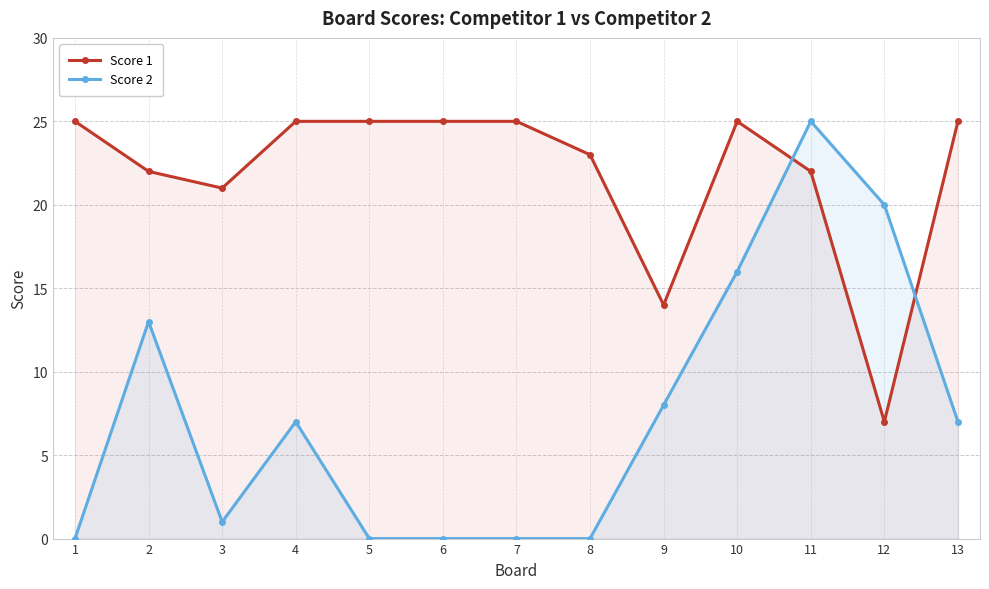

What is the value of the Score 1 point at the 10th from the left?

25